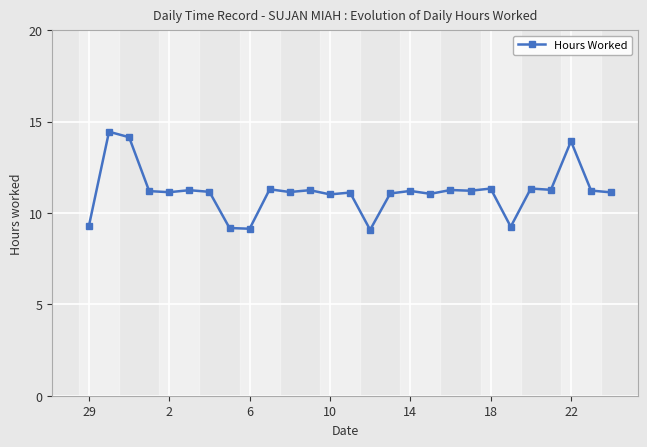

What is the minimum value shown in the chart?

9.1